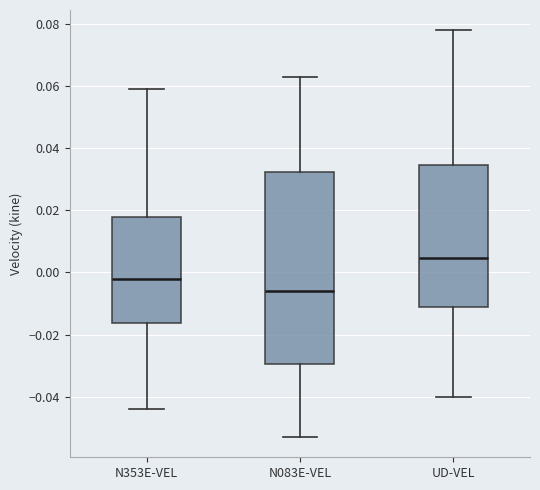

Which box's median line is the lowest?

N083E-VEL